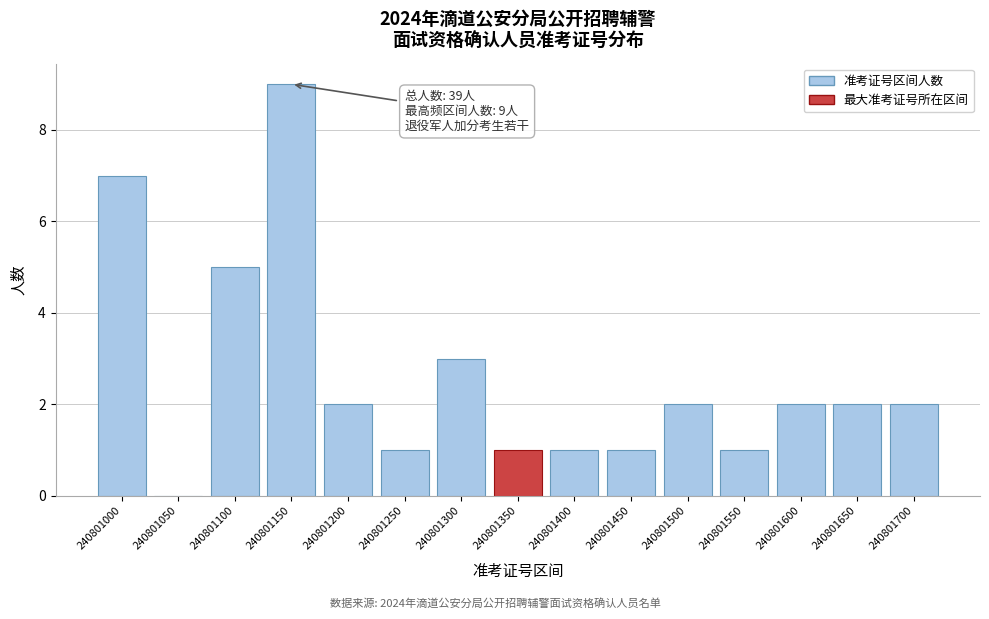

Reading left to right, transcribe all the data shown in this chart.

240801000=7	240801050=0	240801100=5	240801150=9	240801200=2	240801250=1	240801300=3	240801350=1	240801400=1	240801450=1	240801500=2	240801550=1	240801600=2	240801650=2	240801700=2